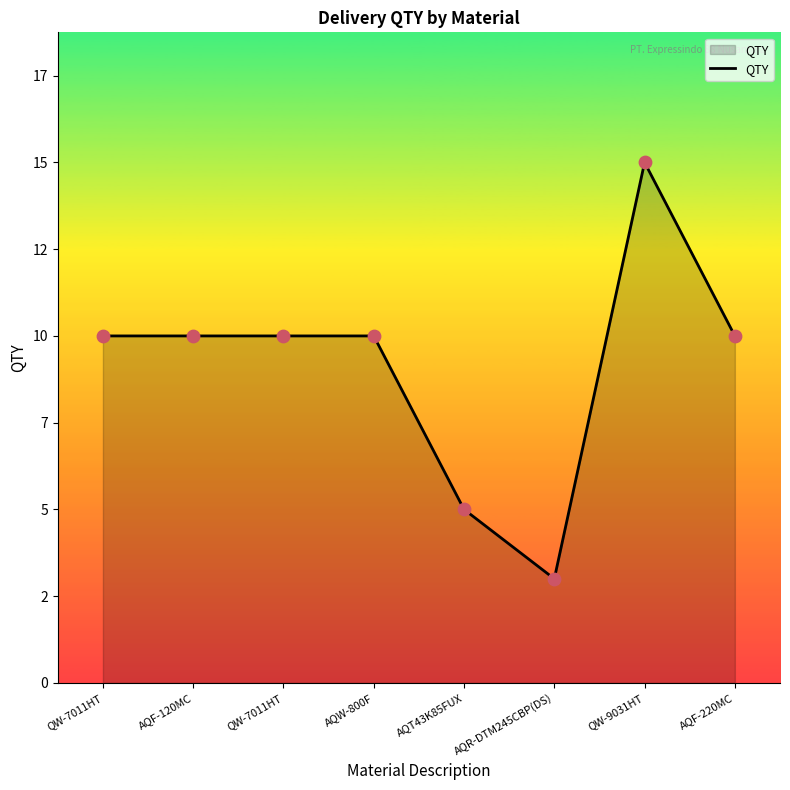

Between AQR-DTM245CBP(DS) and QW-9031HT, which is larger?

QW-9031HT